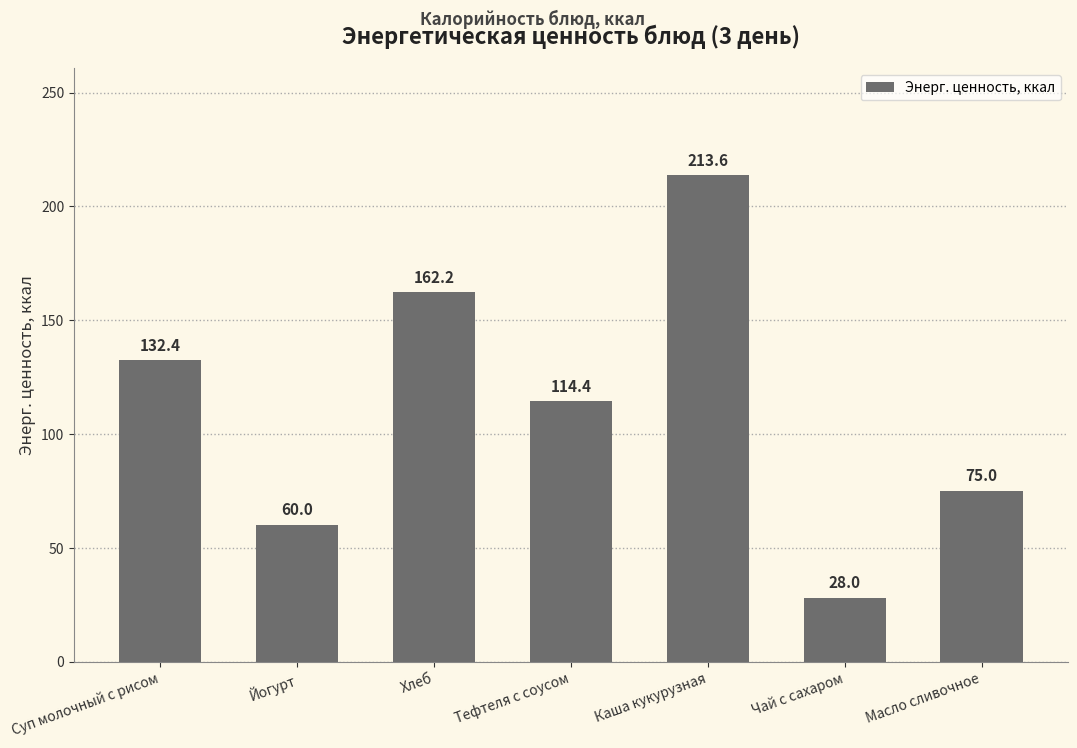

Reading right to left, extract all data points from this chart.

Масло сливочное=75.0	Чай с сахаром=28.0	Каша кукурузная=213.6	Тефтеля с соусом=114.4	Хлеб=162.2	Йогурт=60.0	Суп молочный с рисом=132.4